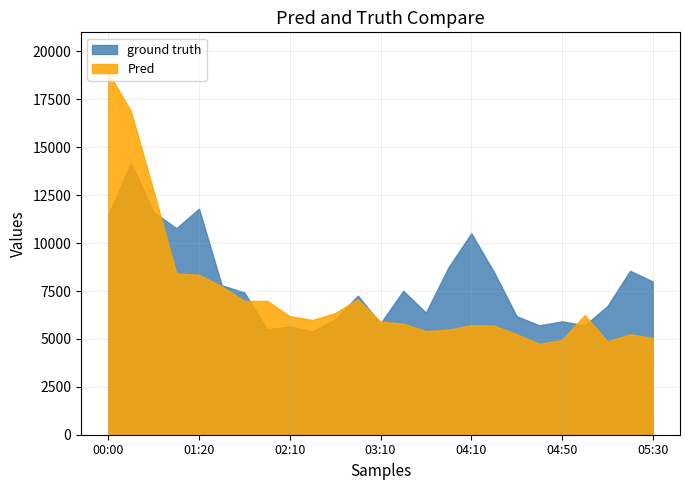

Where is ground truth nearest to the value 9784?

04:10